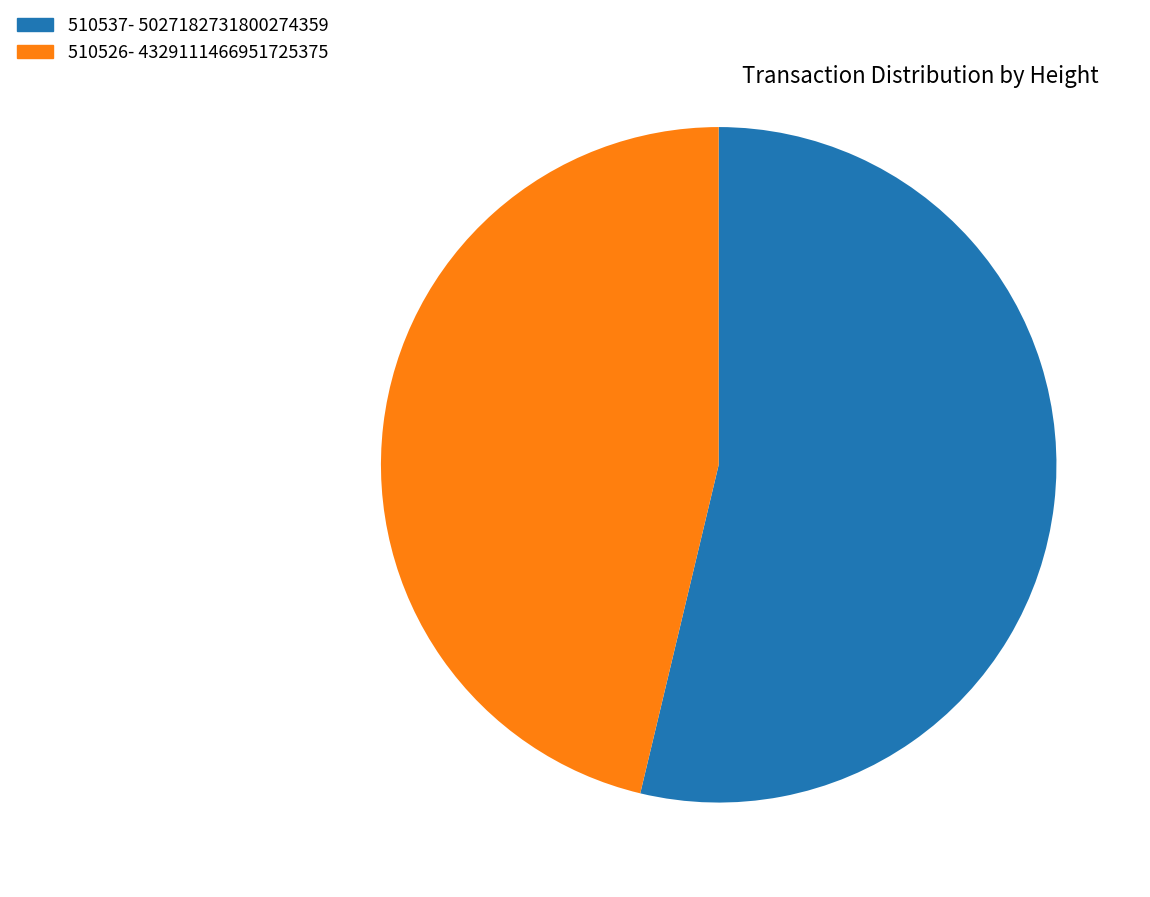

What is the ratio of the value at 510526 to the value at 510537?

0.9